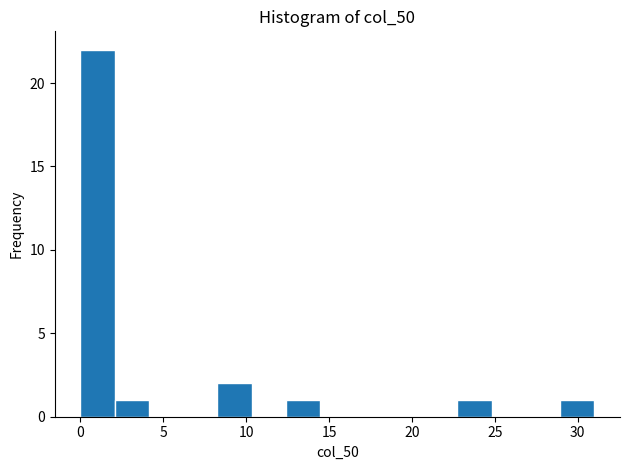

How tall is the bar that spans 8.5 to 10.5 on the x-axis? Neither the bar edges nor the heights are printed on the chart, so give them approximately, as read against the axes.

2